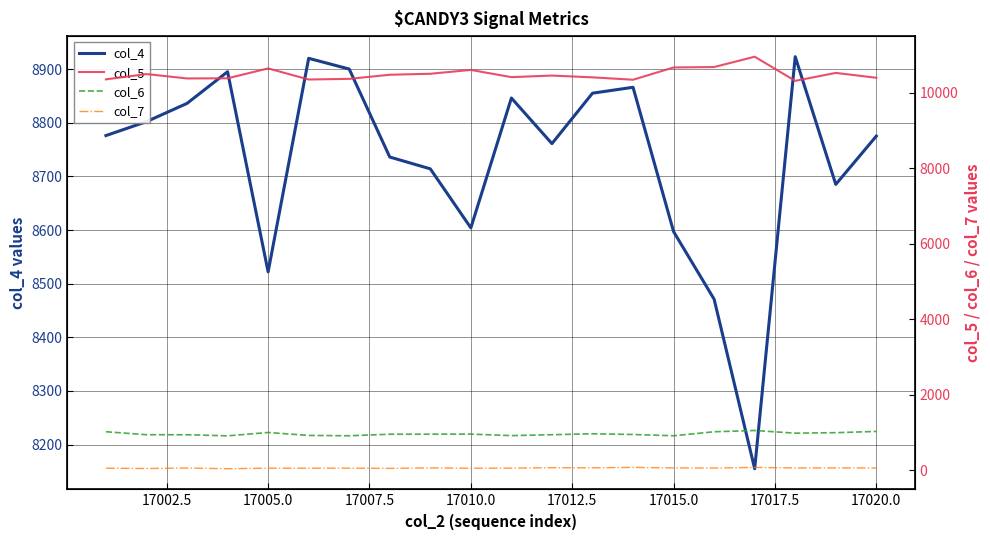

What is the minimum value for col_4?

8155